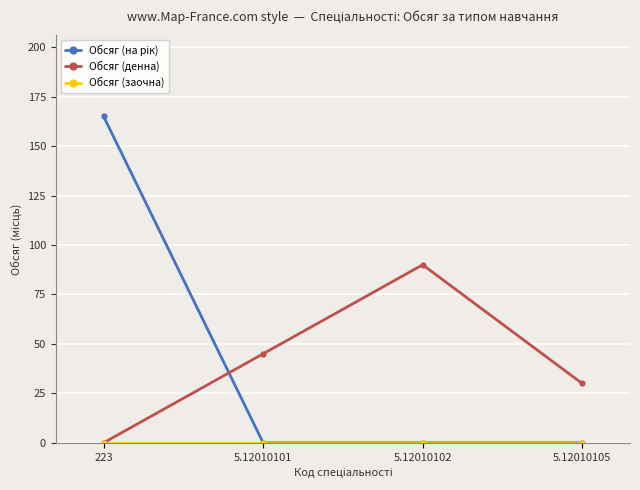

The value of Обсяг (денна) at 5.12010102 is 30. True or false?

False